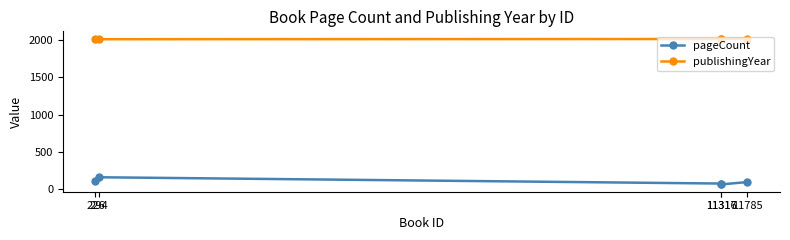

What is the average value of the pageCount series?

100